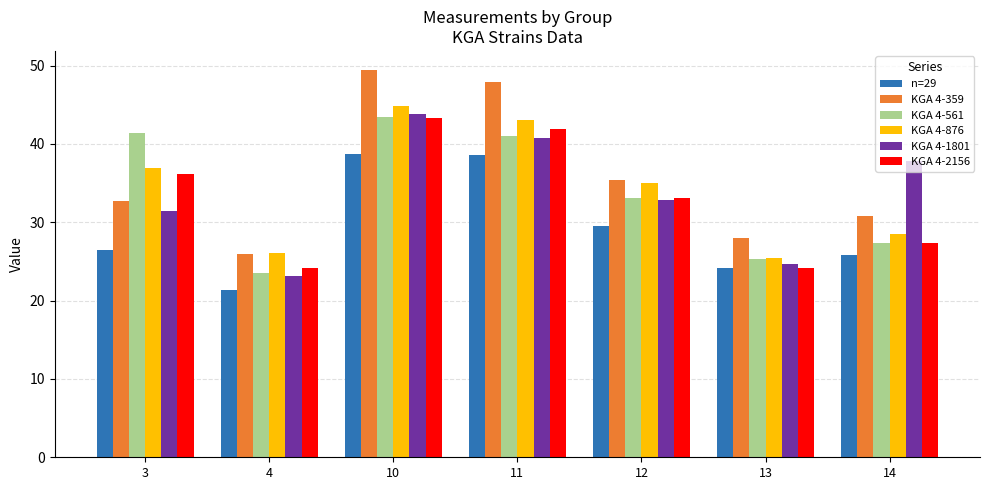

Between 11 and 14, which series saw the biggest shift?

KGA 4-359